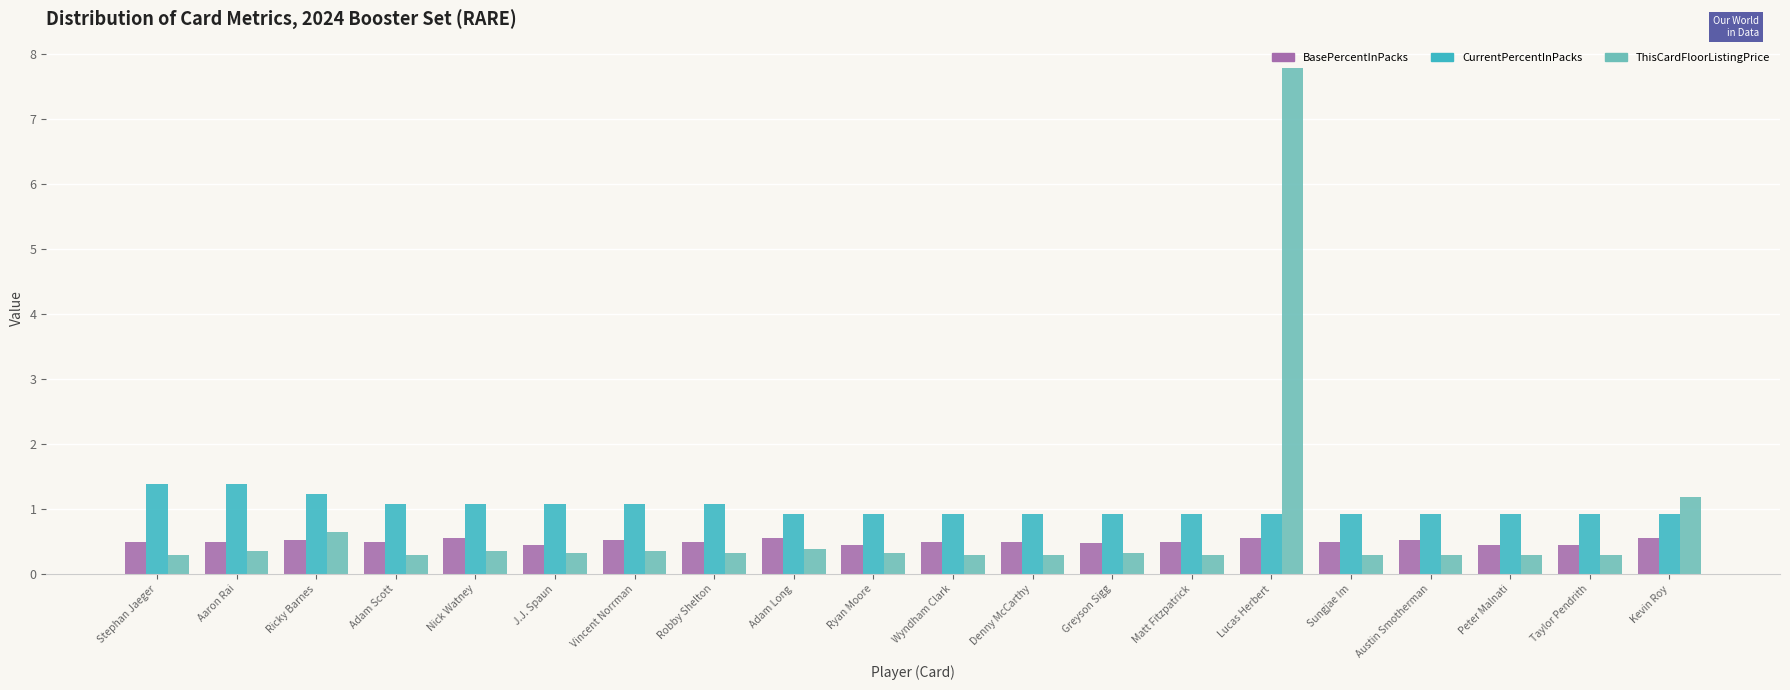

At which label is ThisCardFloorListingPrice closest to 4?

Kevin Roy